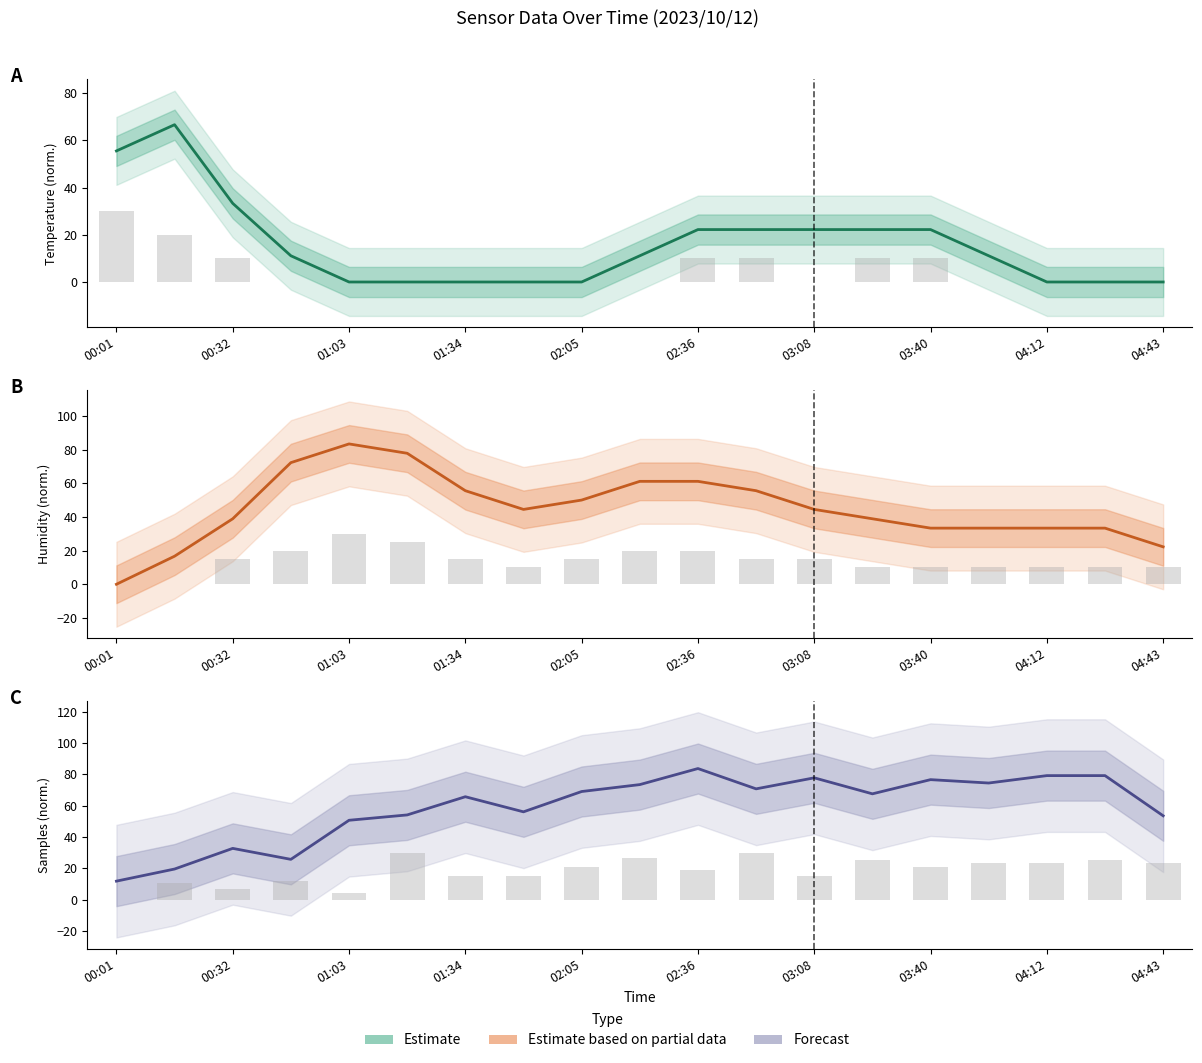

Is it true that Samples bars equals 20.8 at 02:05?

True